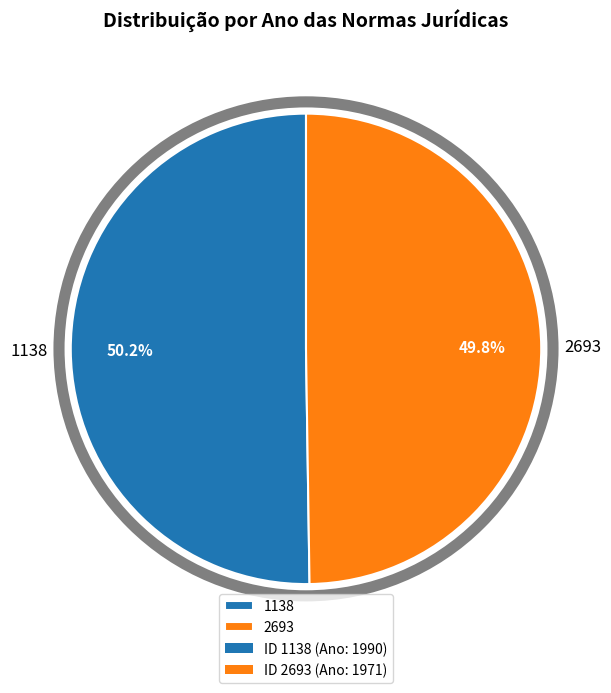

Count the number of slices in the pie.

2